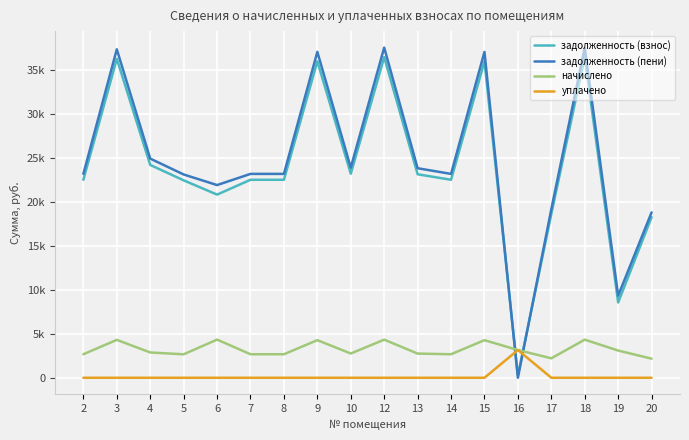

Does the chart display data point markers on the line(s)?

No